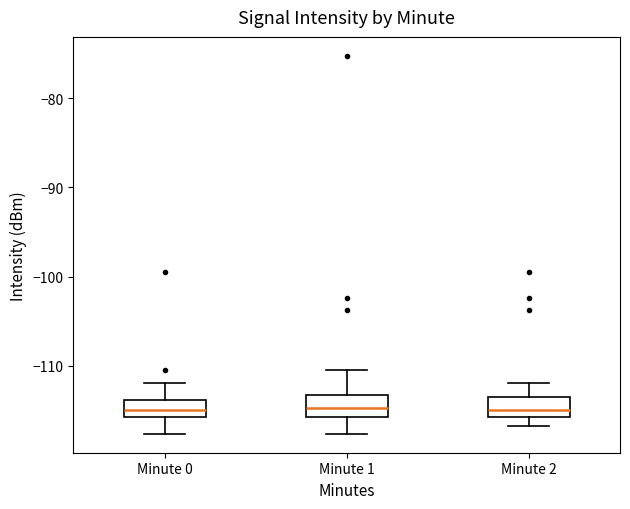

Reading left to right, transcribe this box plot: for each box, give where its median line is, the range the box spans, and where its two whiskers end, as read against the y-axis. The values are not printed on the chart, so give them approximately, as read against the axis.

Minute 0: median -115, box -116 to -114, whiskers -118 to -112
Minute 1: median -115, box -116 to -113, whiskers -118 to -110
Minute 2: median -115, box -116 to -113, whiskers -117 to -112